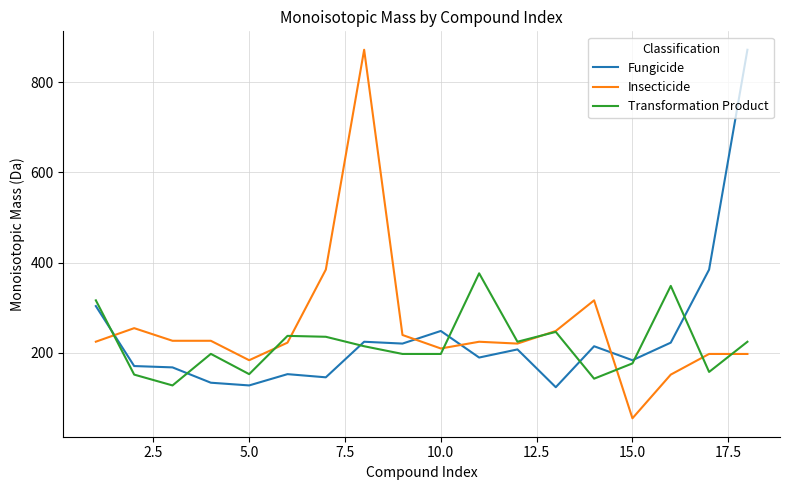

How many intersections are there between Insecticide and Transformation Product?

8